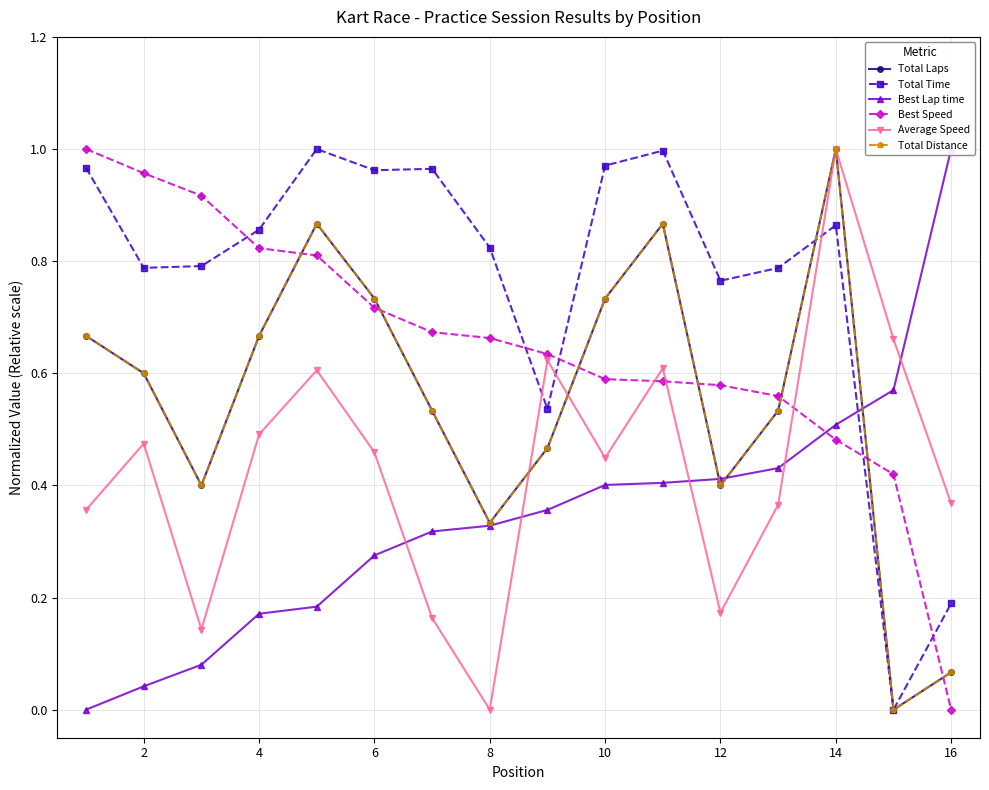

What is the value of the Average Speed point at the 1st from the left?

0.4